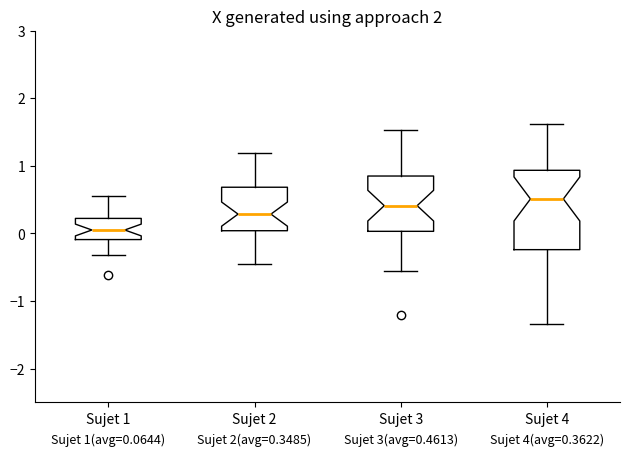

Which box's median line is the lowest?

Sujet 1